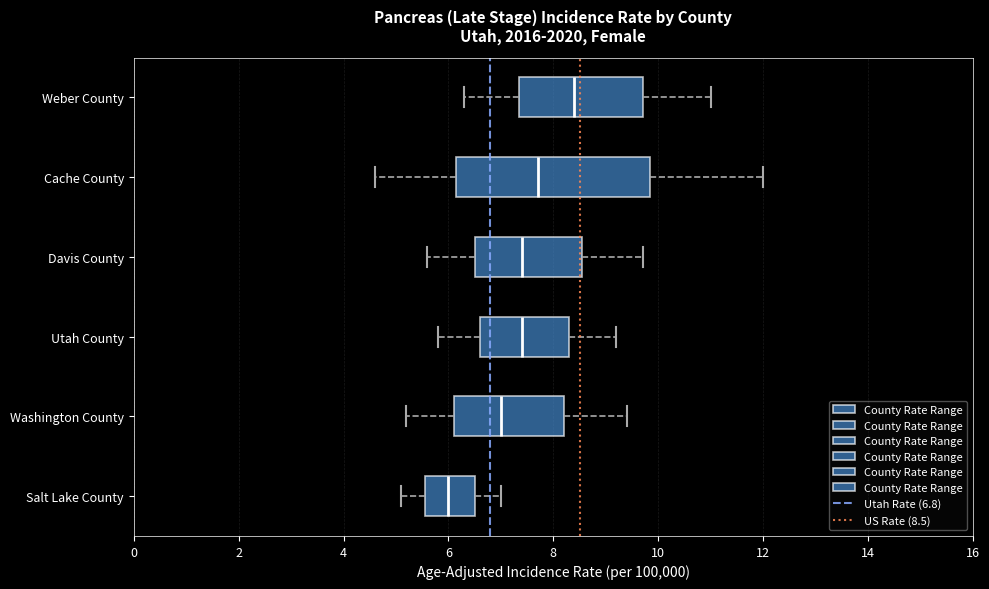

Which box's median line is the furthest to the right?

Weber County